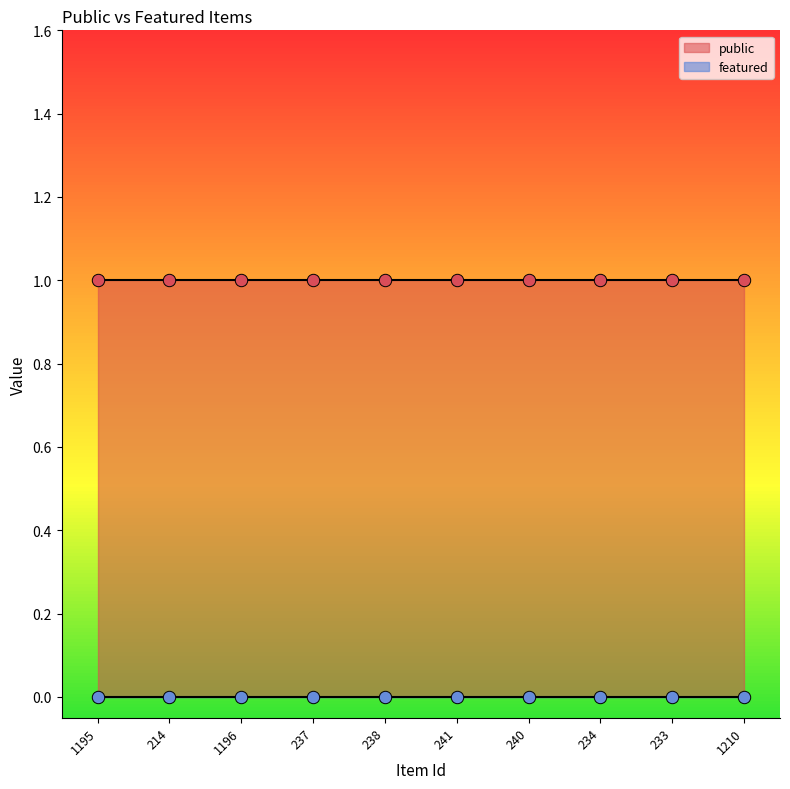

Which series has the largest total across all categories?

public